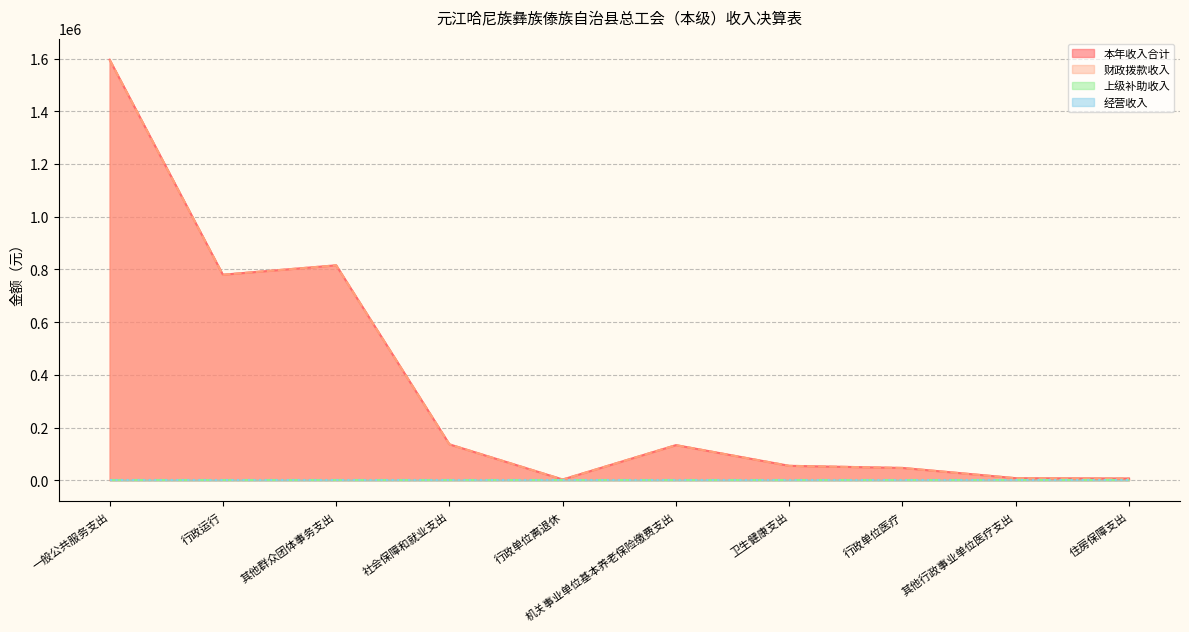

True or false: 本年收入合计 has more than 2 points higher than both neighbors.

False